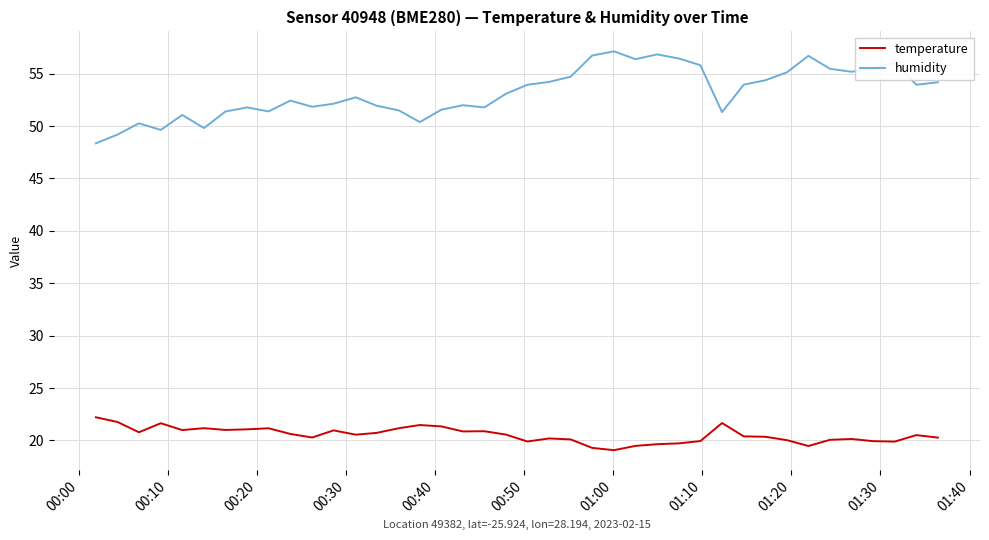

Which series has the largest total across all categories?

humidity